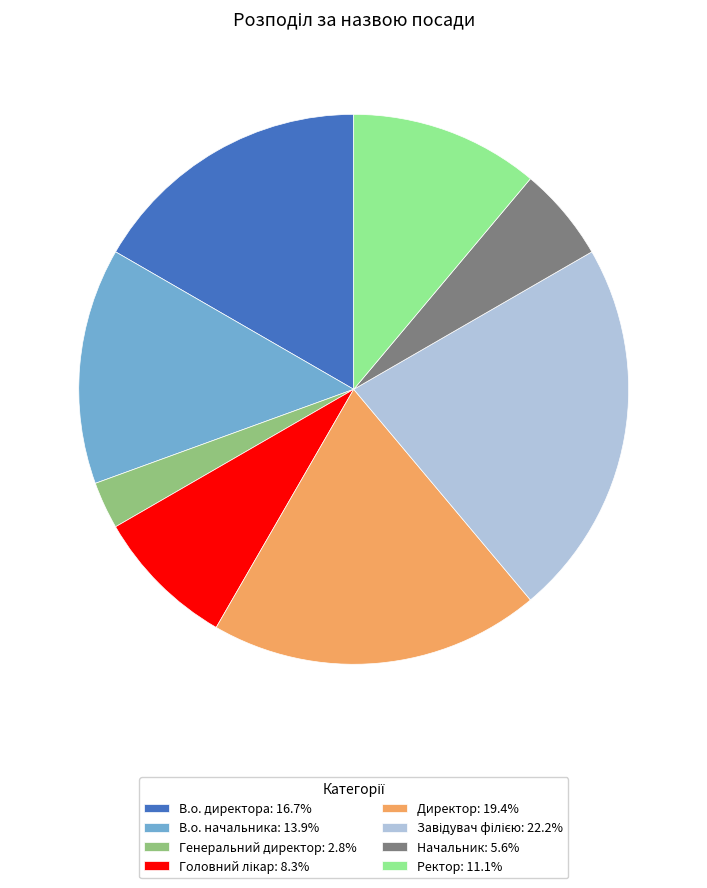

Which has a higher value, В.о. директора or Ректор?

В.о. директора